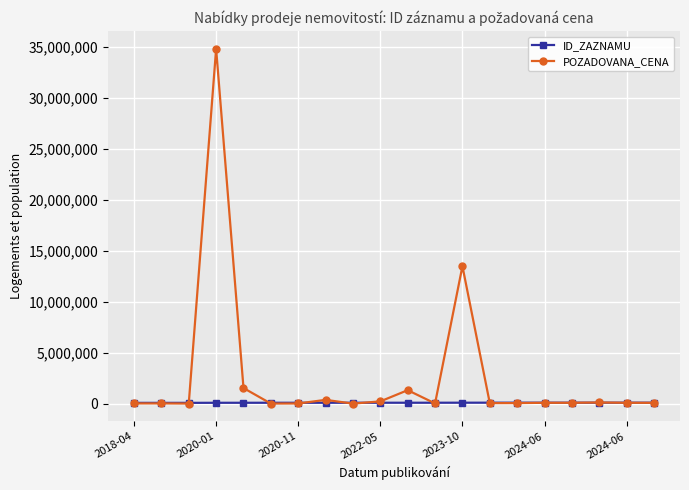

Which series has the widest spread of values?

POZADOVANA_CENA